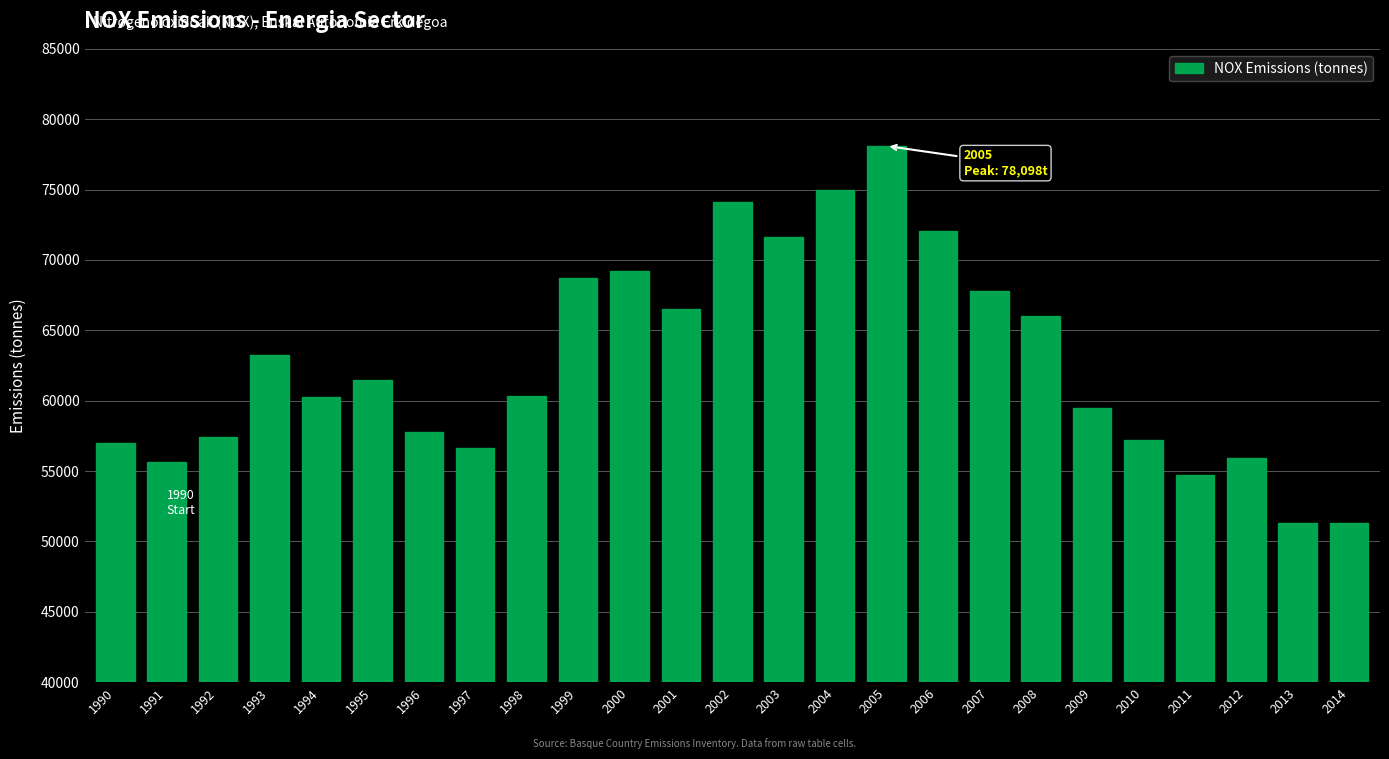

What is the ratio of the value at 1997 to the value at 2006?

0.8